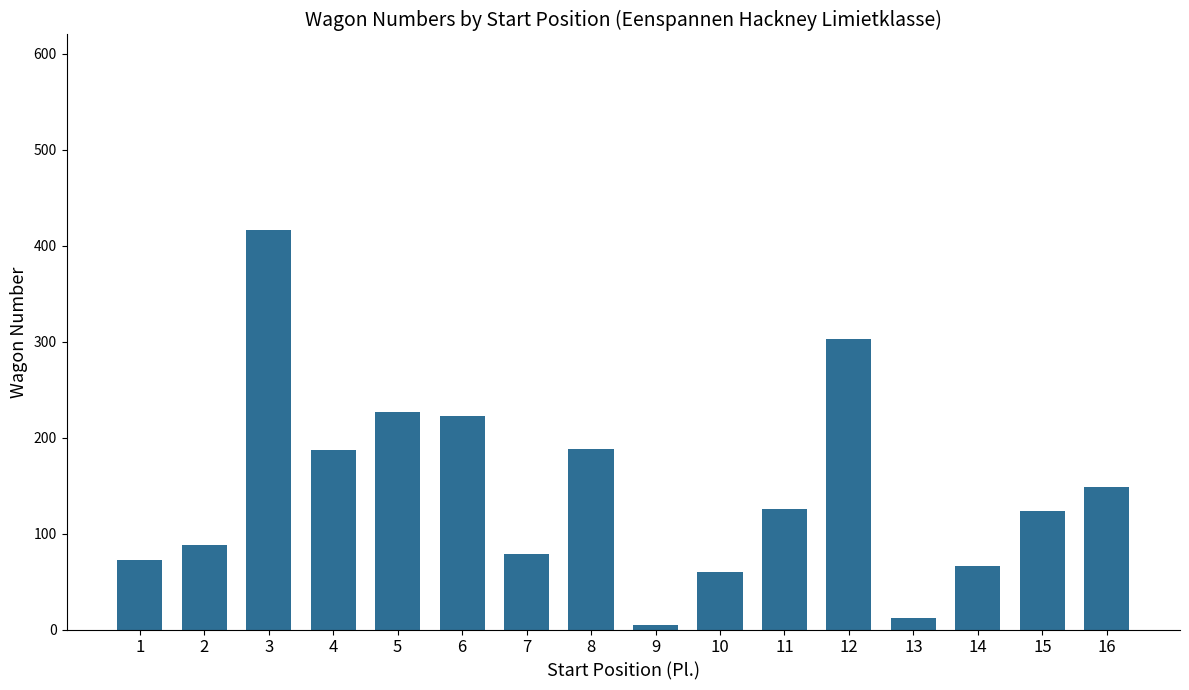

The value at 5 is 227. True or false?

True